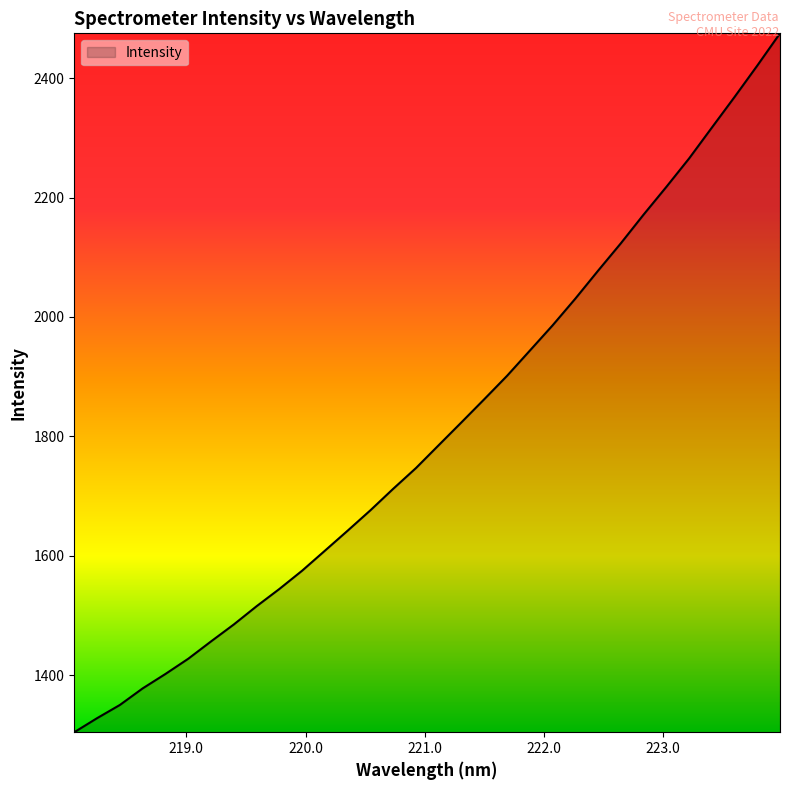

What is the minimum value shown in the chart?

1304.6